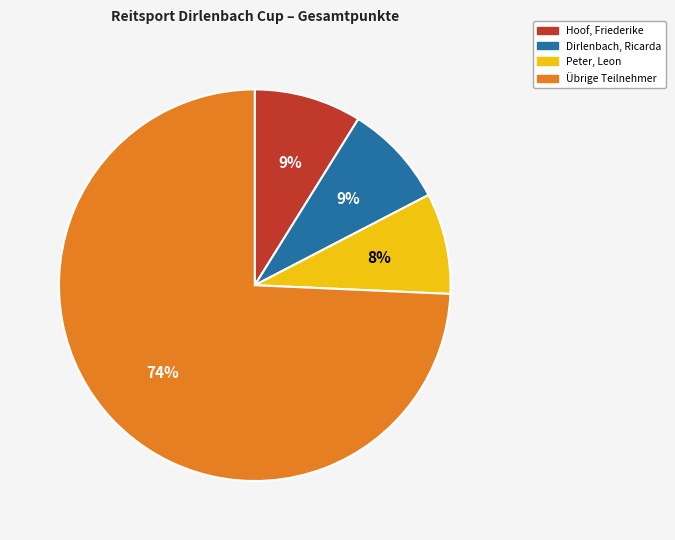

To the nearest percent, what is the average slice percentage?

25%